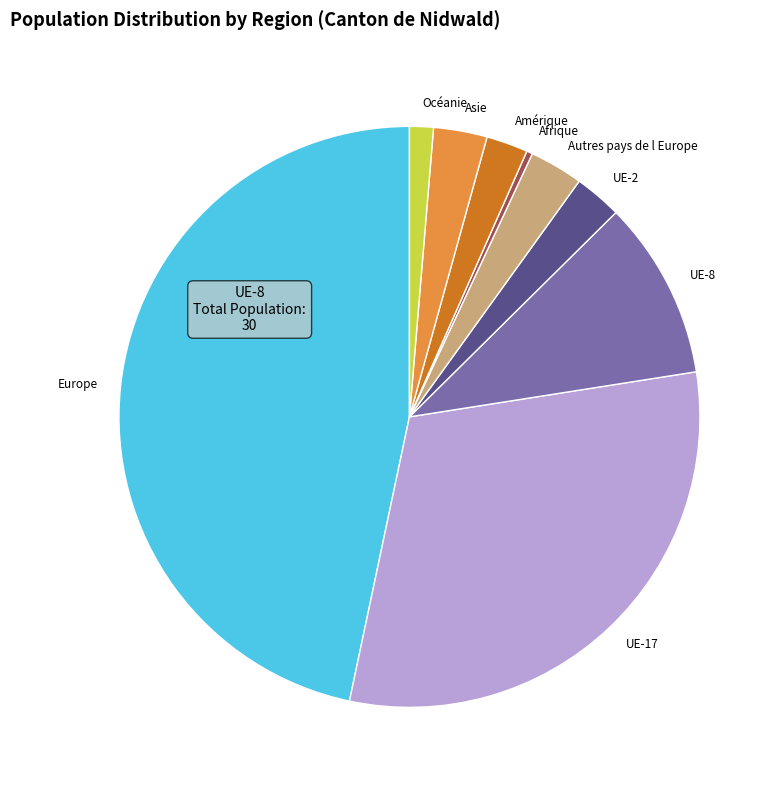

Combined, do UE-17 and Amérique account for over 50%?

No